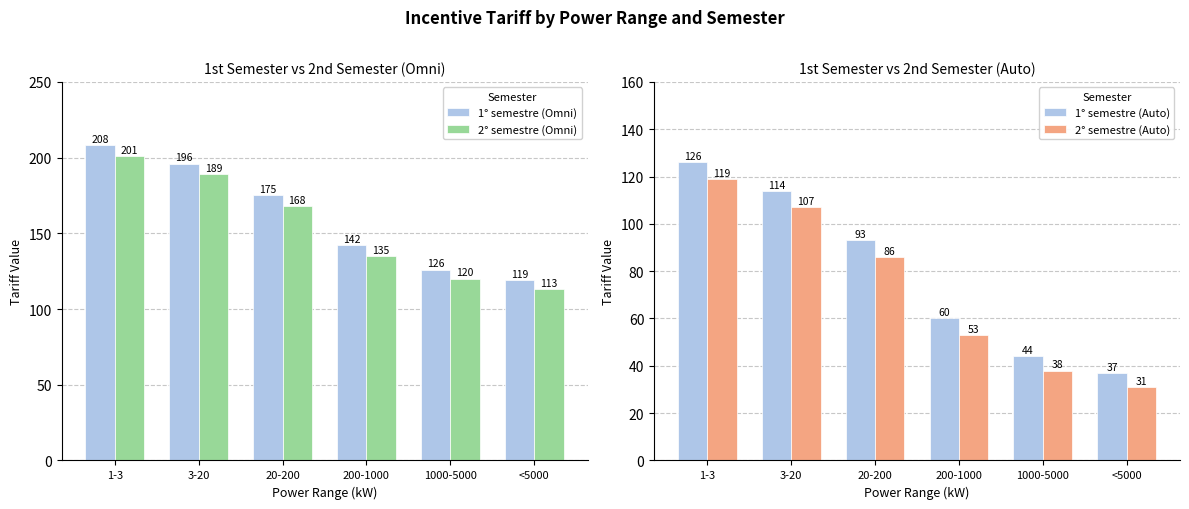

Where is 1° semestre (Auto) nearest to the value 81?

20-200